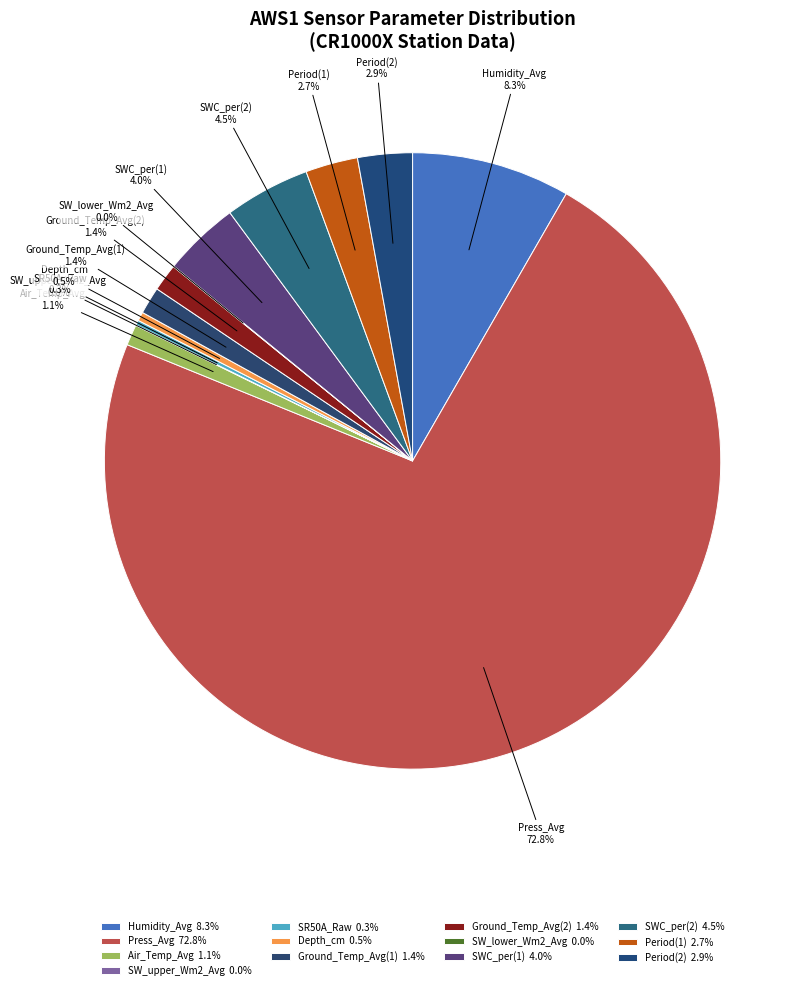

Is there any slice that represents more than half of the pie?

Yes